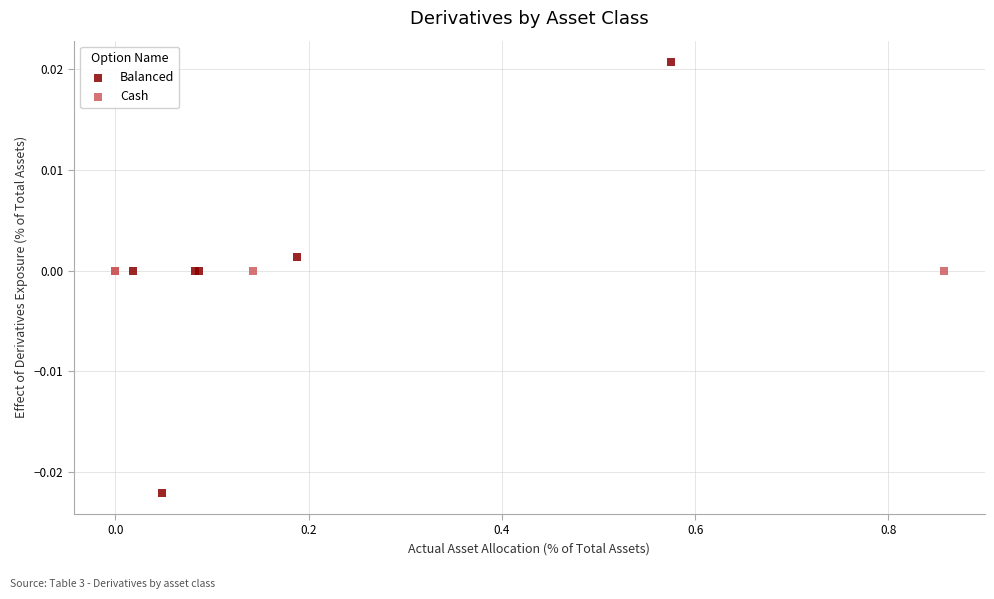

Which series contains the highest Y value?

Balanced